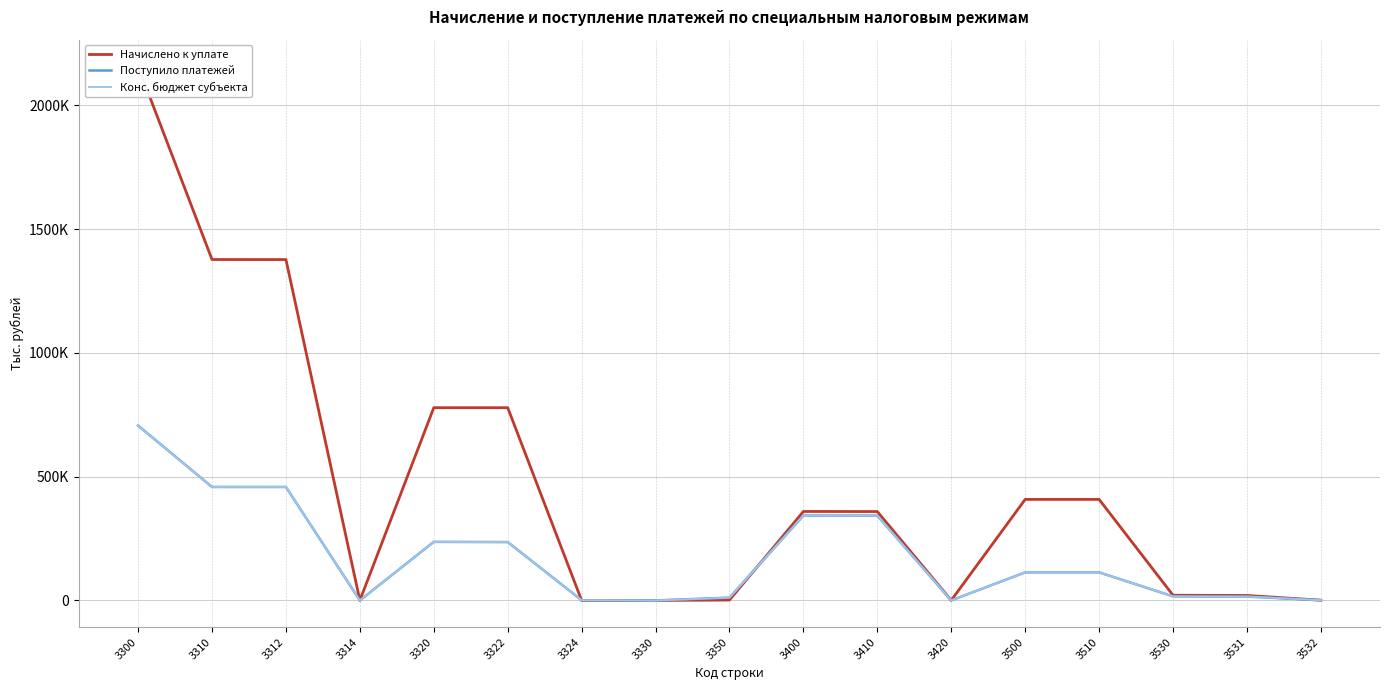

Which series has the largest range (max minus min)?

Начислено к уплате